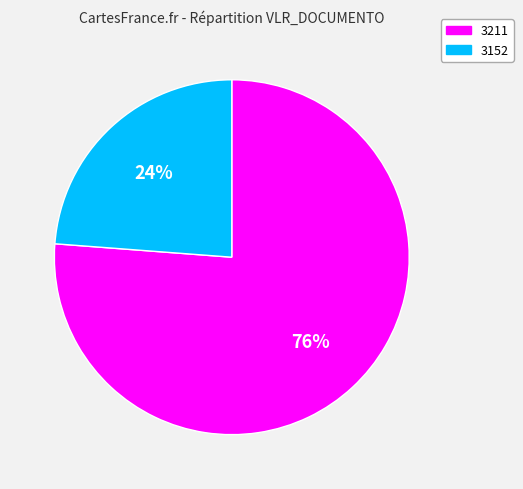

Approximately how many times larger is the value at 3211 compared to 3152?

3.2